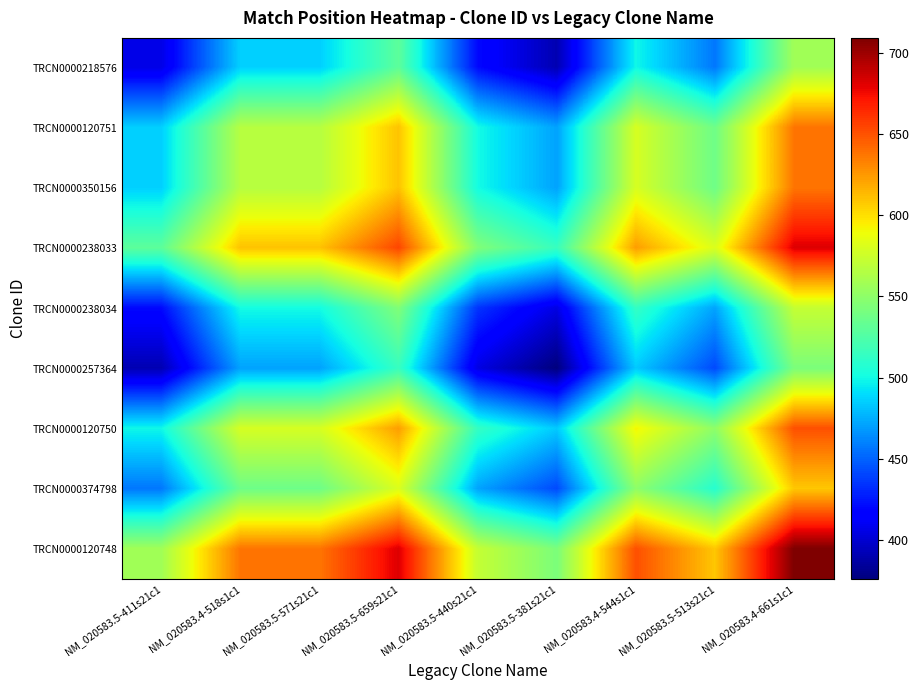

Which series changed the most between NM_020583.5-411s21c1 and NM_020583.5-440s21c1?

TRCN0000218576